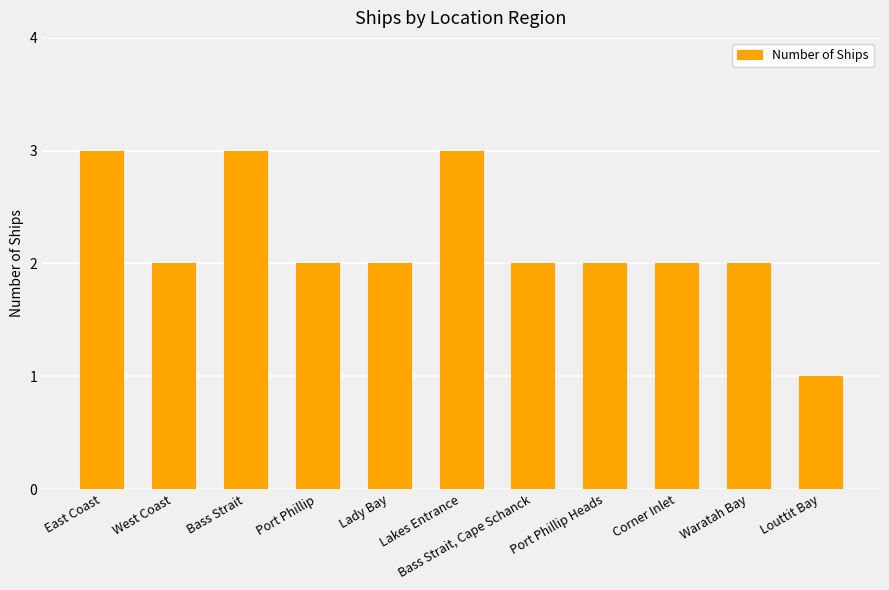

Which category has the lowest value across all series?

Louttit Bay